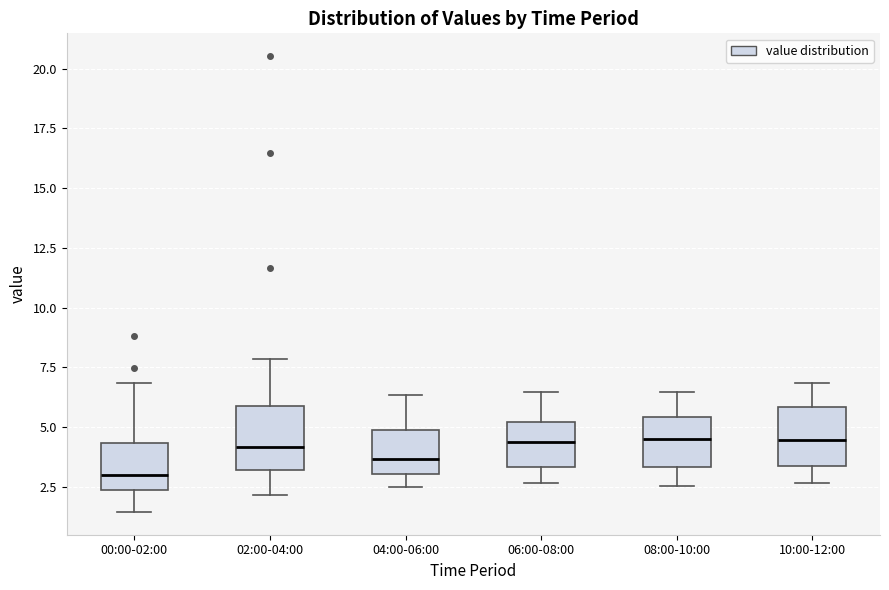

Where does the median line of the box for 02:00-04:00 sit on the y-axis? The values are not printed on the chart, so give them approximately, as read against the axis.

4.0